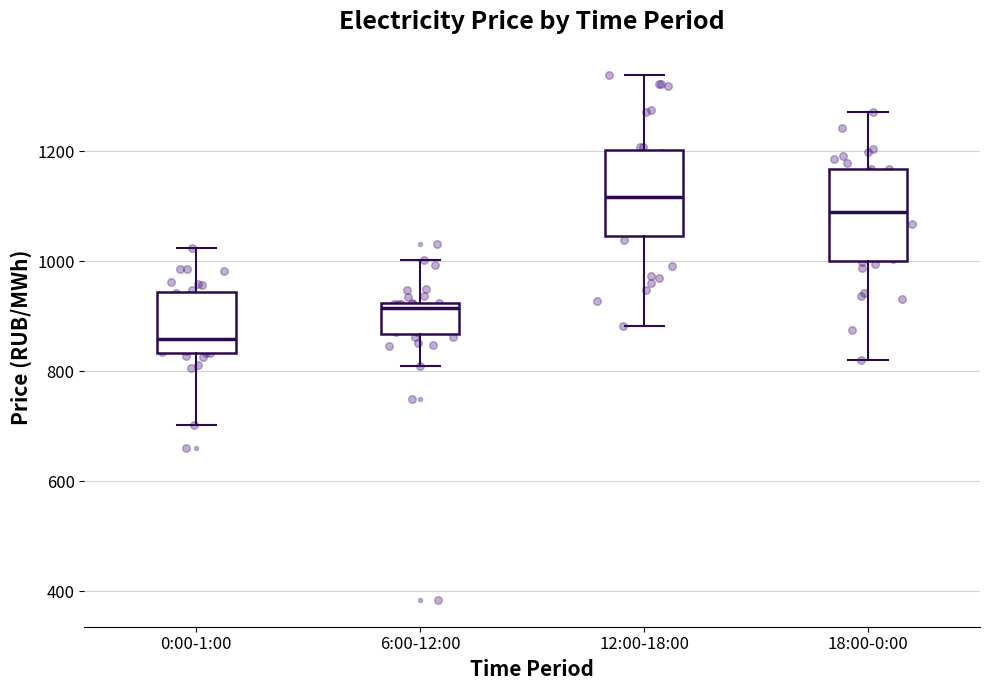

Reading left to right, transcribe this box plot: for each box, give where its median line is, the range the box spans, and where its two whiskers end, as read against the y-axis. The values are not printed on the chart, so give them approximately, as read against the axis.

0:00-1:00: median 860, box 840 to 940, whiskers 700 to 1020
6:00-12:00: median 920 (just below the box's upper edge), box 860 to 920, whiskers 800 to 1000
12:00-18:00: median 1120, box 1040 to 1200, whiskers 880 to 1340
18:00-0:00: median 1080, box 1000 to 1160, whiskers 820 to 1280